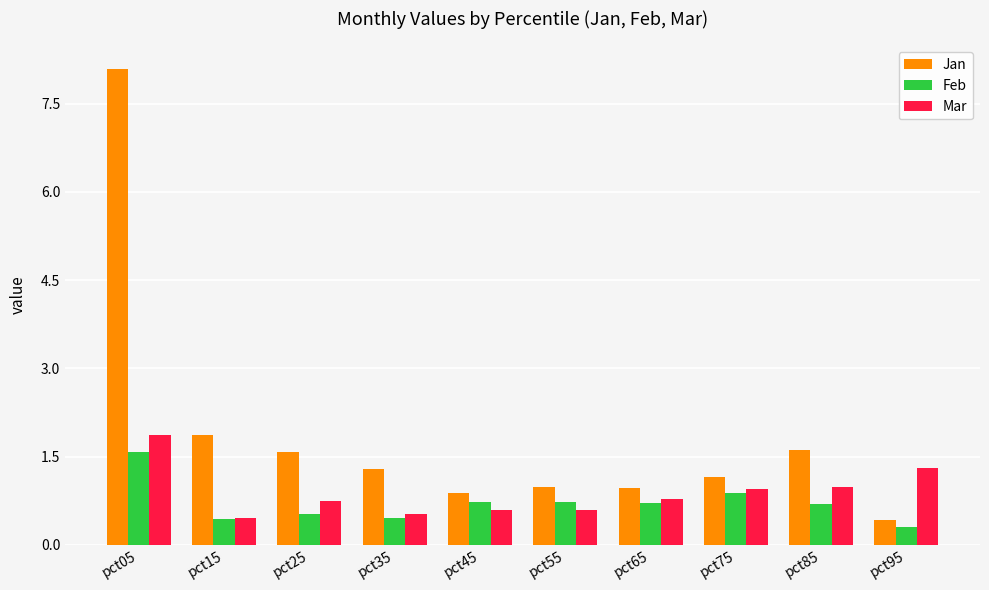

What is the spread (max minus min) of values at pct85?

0.9